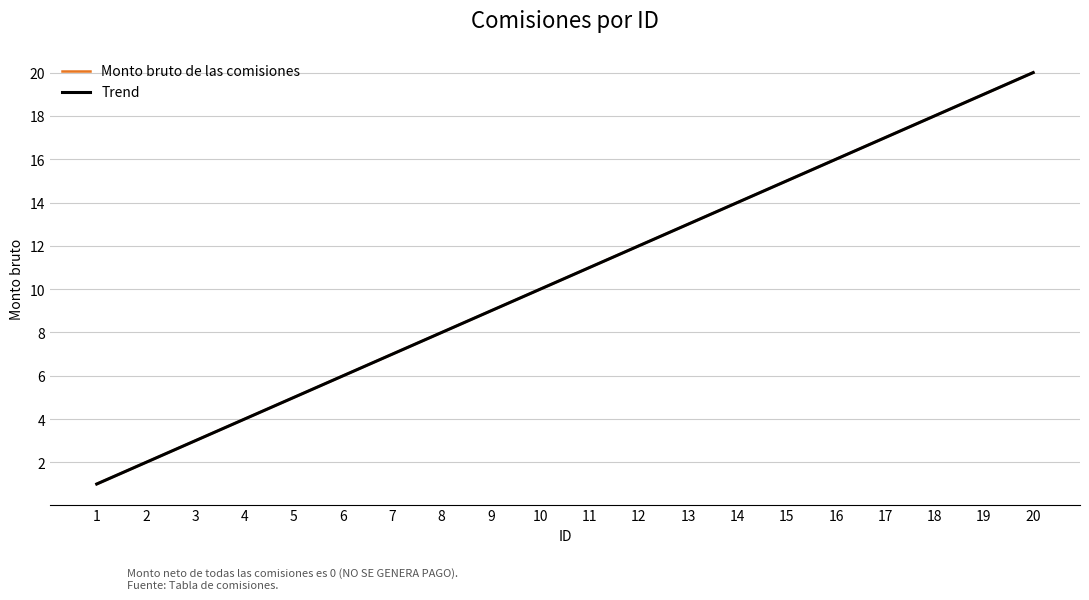

Is this an area chart (filled region under the line)?

No